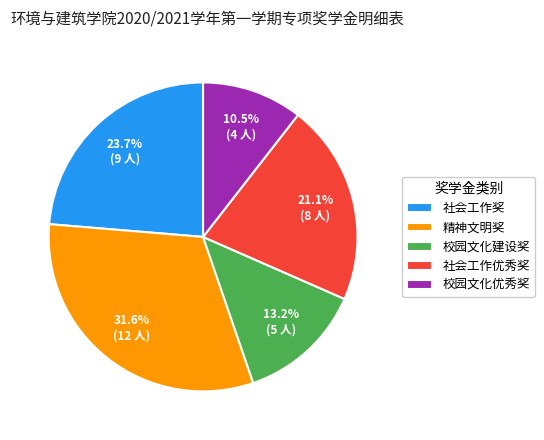

How many slices are in this pie chart?

5